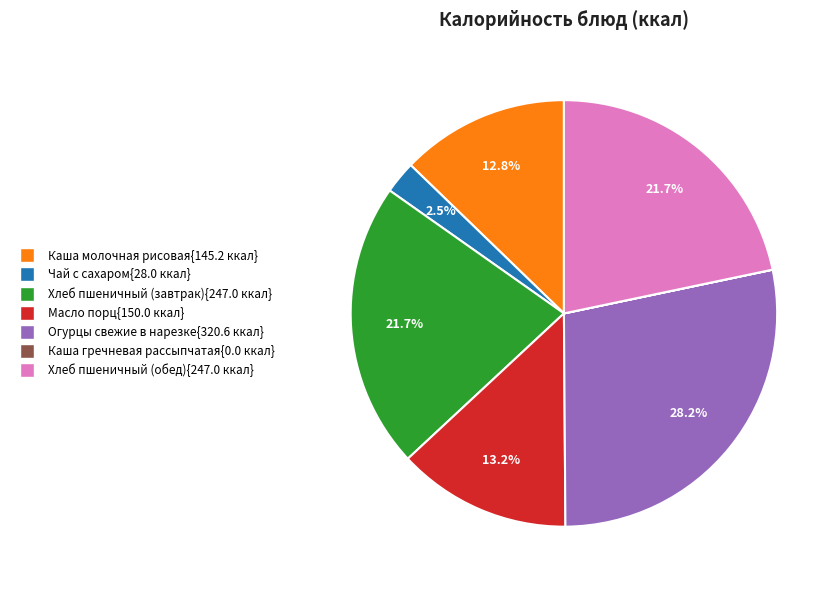

Is there a majority slice in this chart?

No